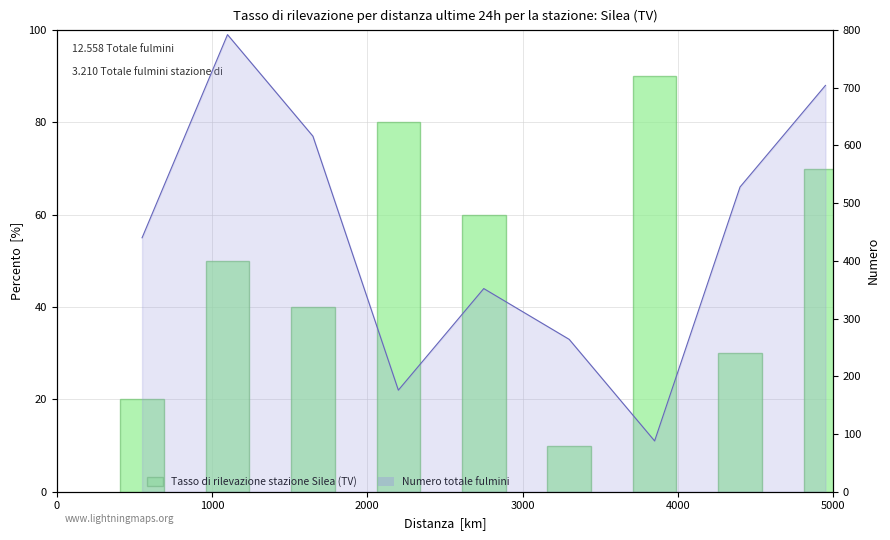

Is it true that the value at 0 is 20?

True